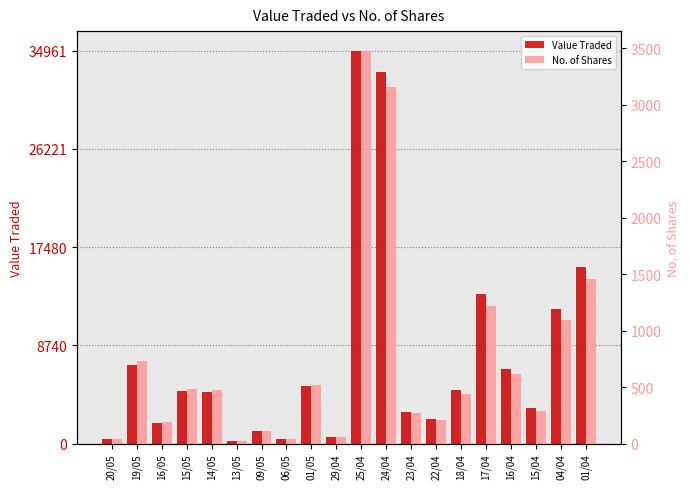

Is it true that No. of Shares equals 67 at 20/05?

False